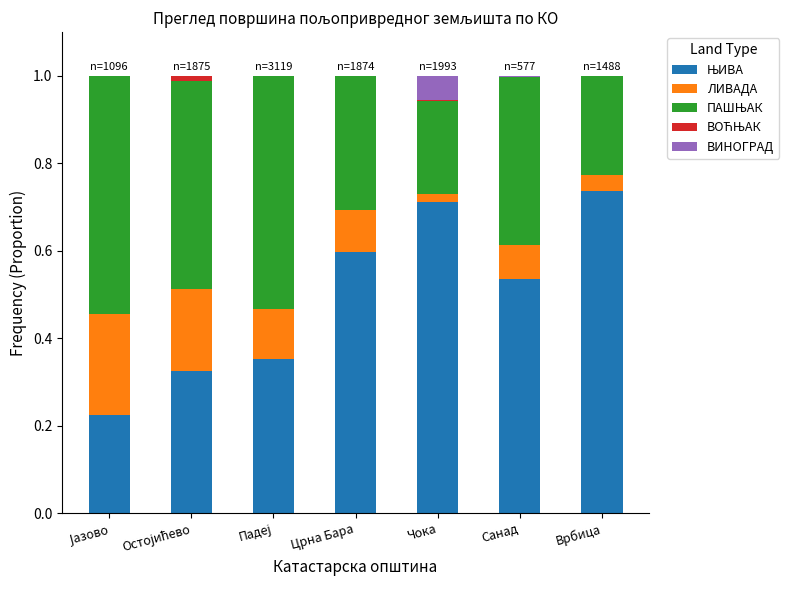

How many data points does each series have?

7